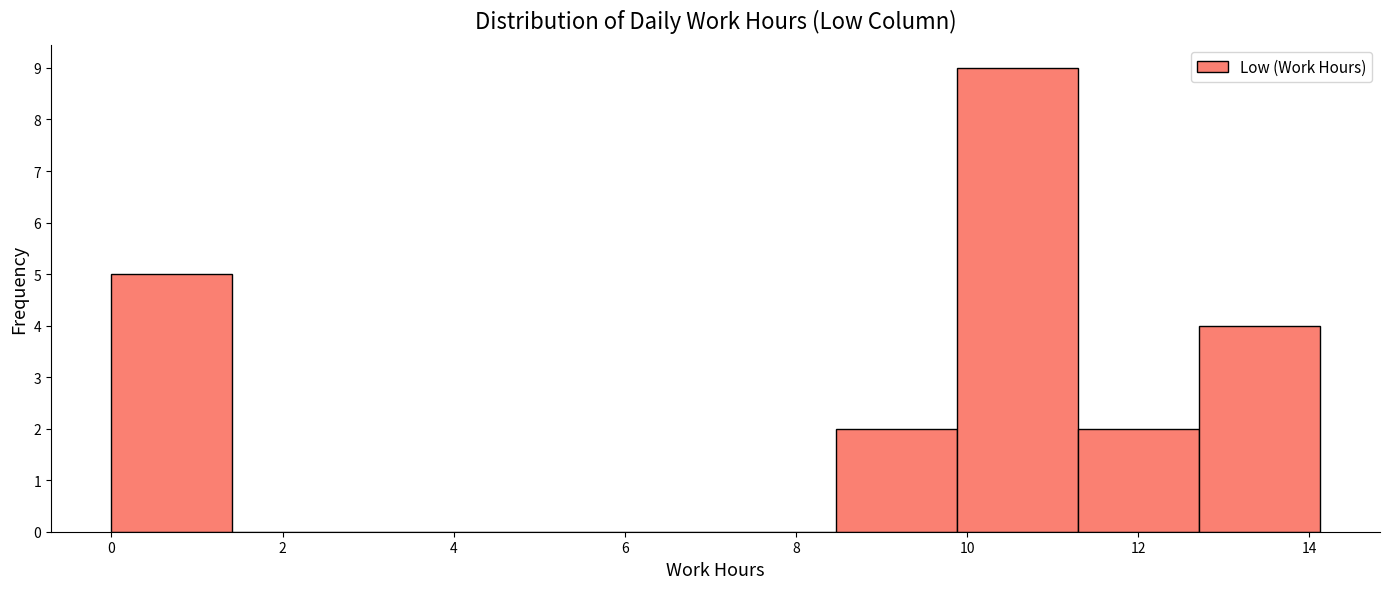

Reading left to right, transcribe this chart: for each bar, give the range it covers on the x-axis and its height. Neither the bar edges nor the heights are printed on the chart, so give them approximately, as read against the axes.

0.0 to 1.4: 5
1.4 to 2.8: 0
2.8 to 4.2: 0
4.2 to 5.6: 0
5.6 to 7.0: 0
7.0 to 8.4: 0
8.4 to 9.8: 2
9.8 to 11.2: 9
11.2 to 12.8: 2
12.8 to 14.2: 4